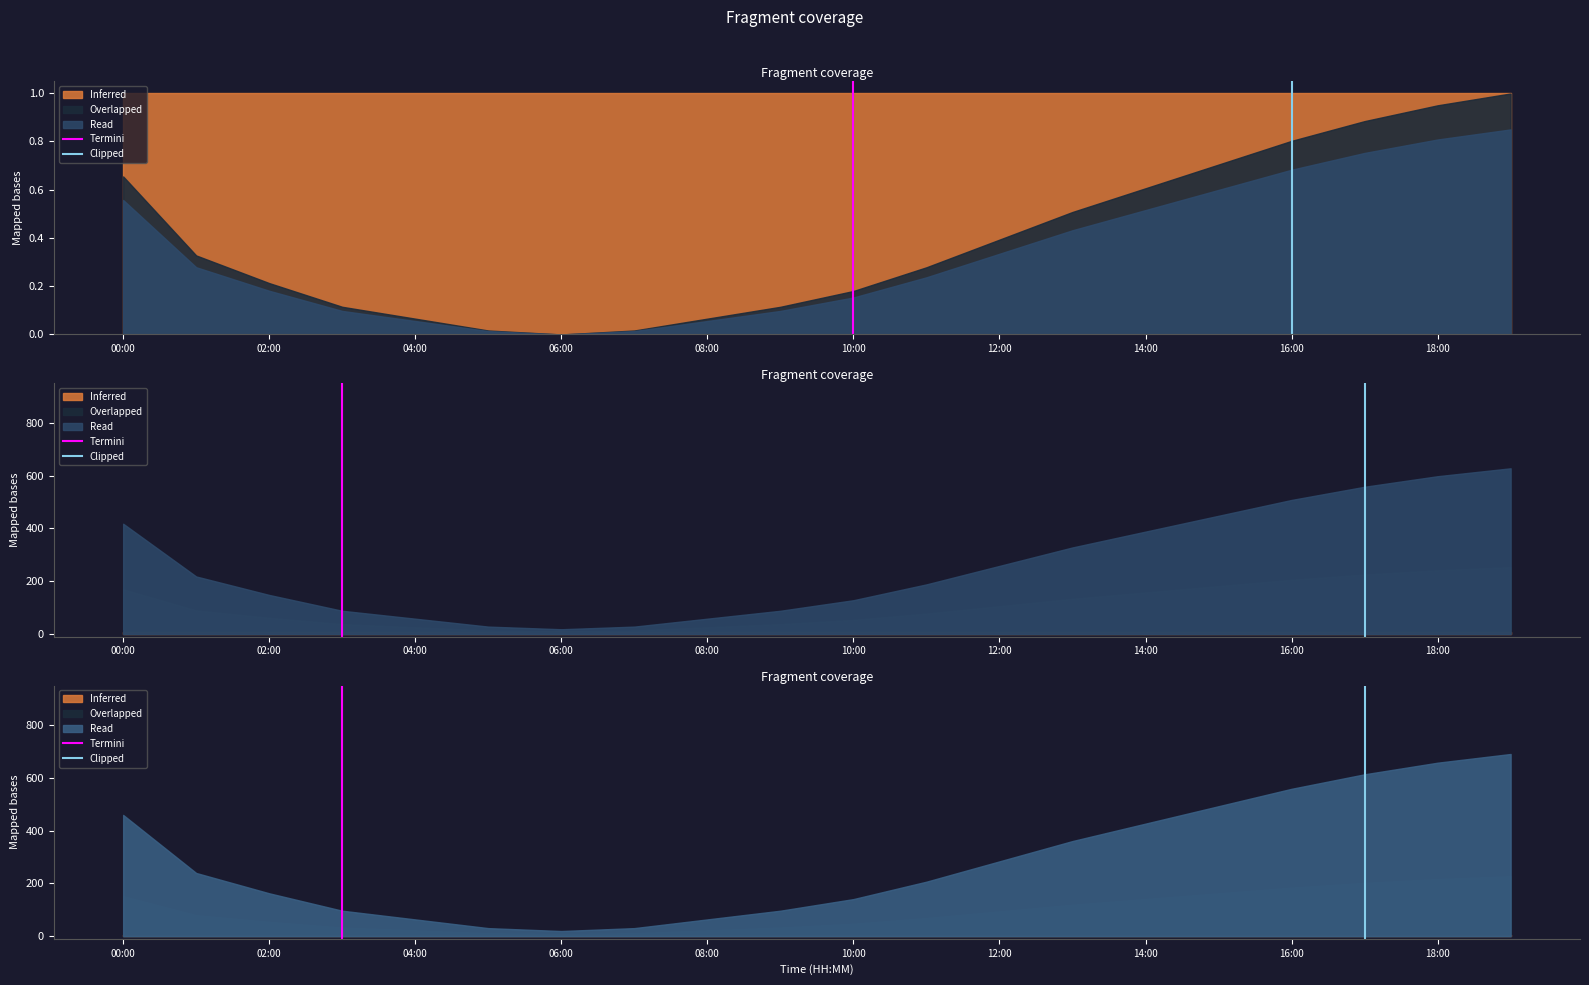

How many lines are shown in the chart?

2